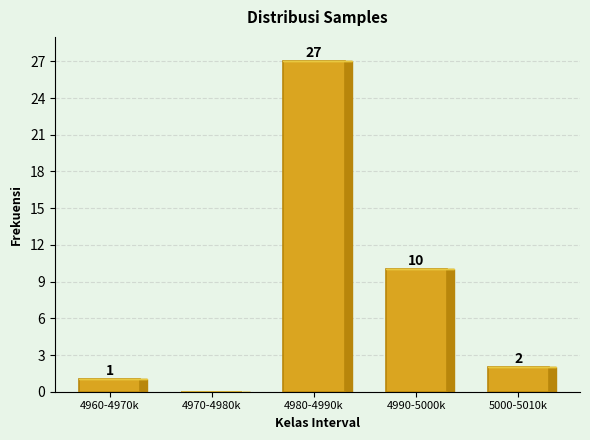

Reading left to right, transcribe all the data shown in this chart.

4960-4970k=1	4970-4980k=0	4980-4990k=27	4990-5000k=10	5000-5010k=2